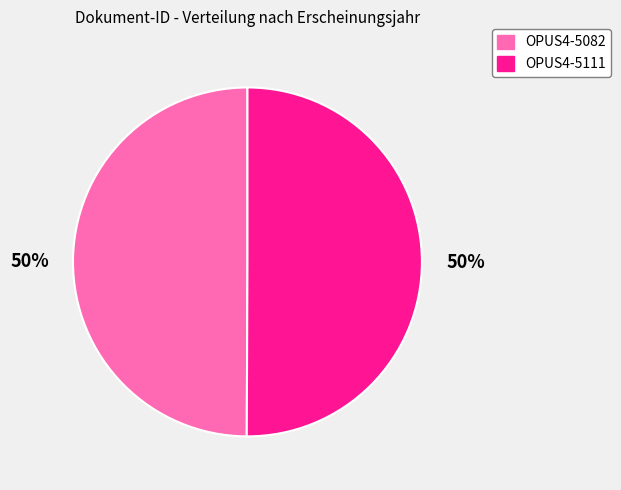

How many segments does this pie chart have?

2